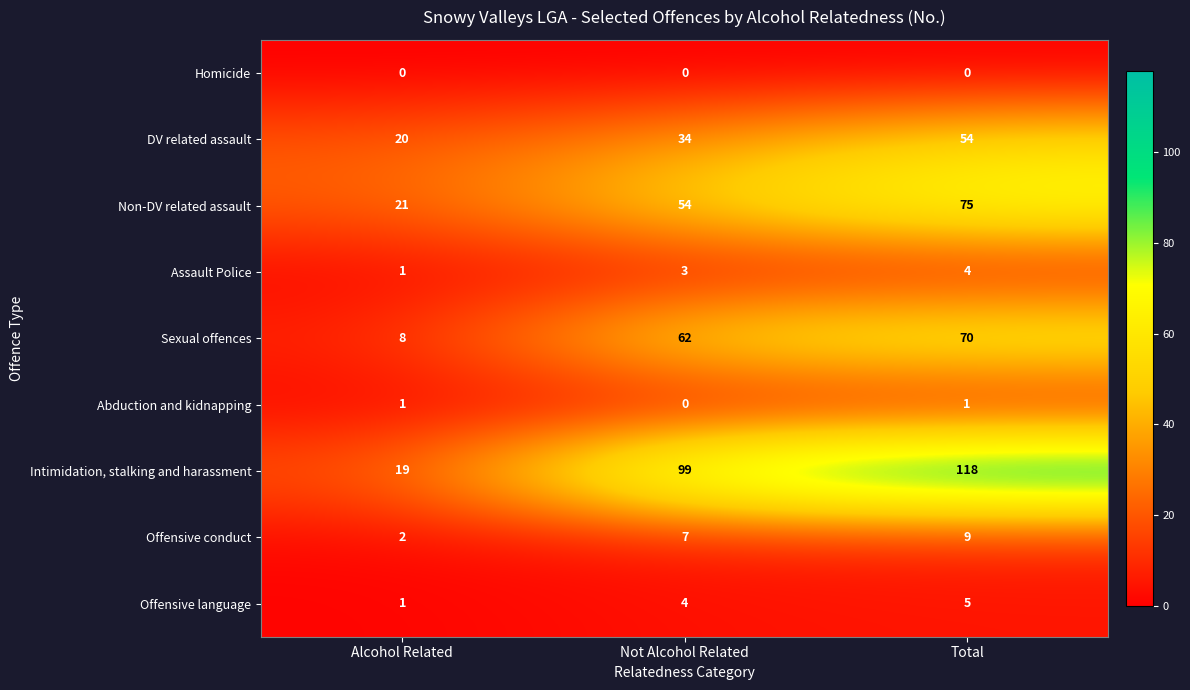

What is the total value across all series at Total?

336